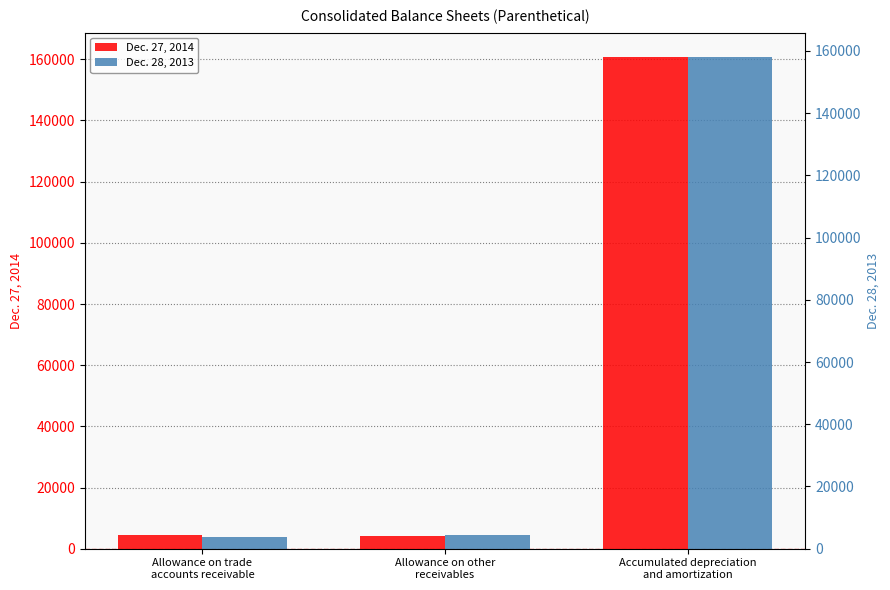

What is the sum of all Dec. 27, 2014 values?

169208